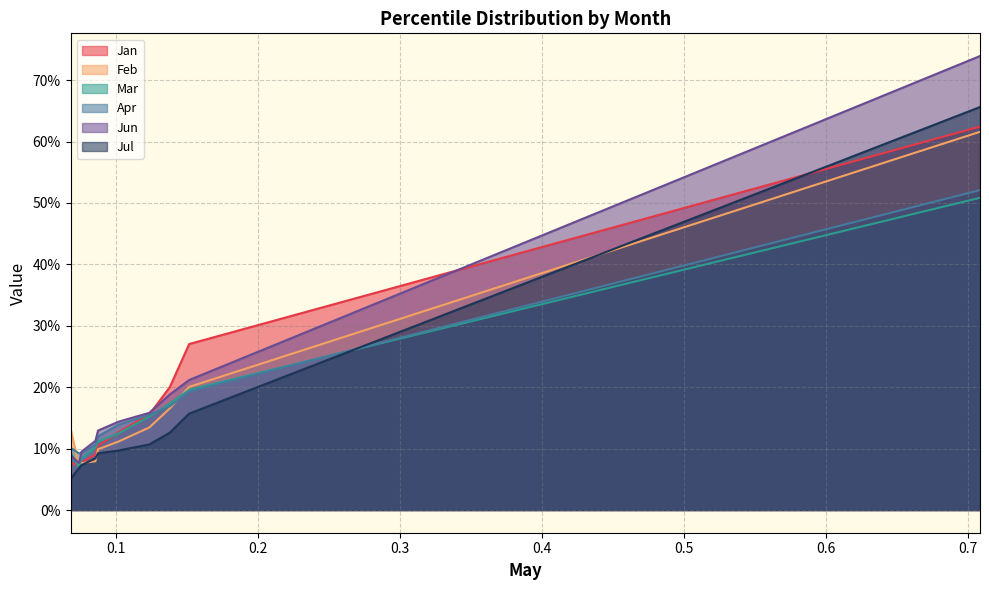

What is the value of the Feb point at the 3rd from the left?

0.1